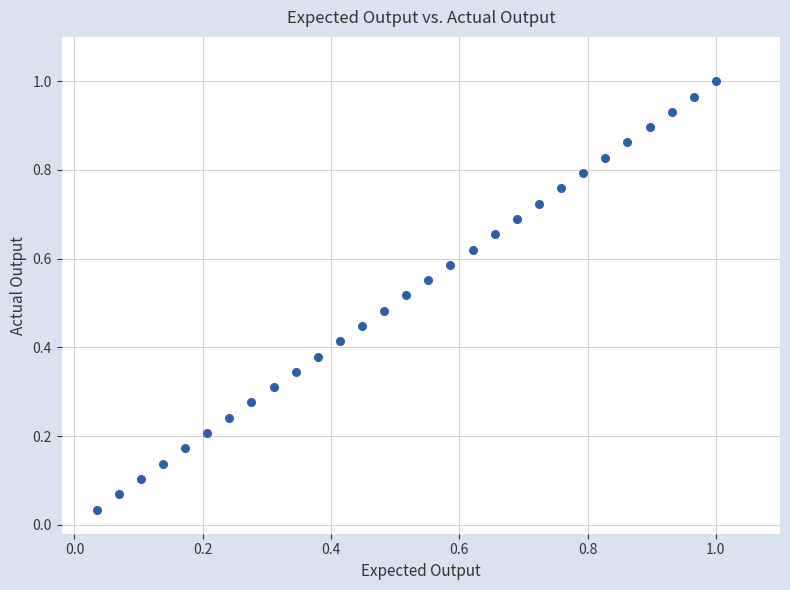

How many points are shown in the scatter plot?

29